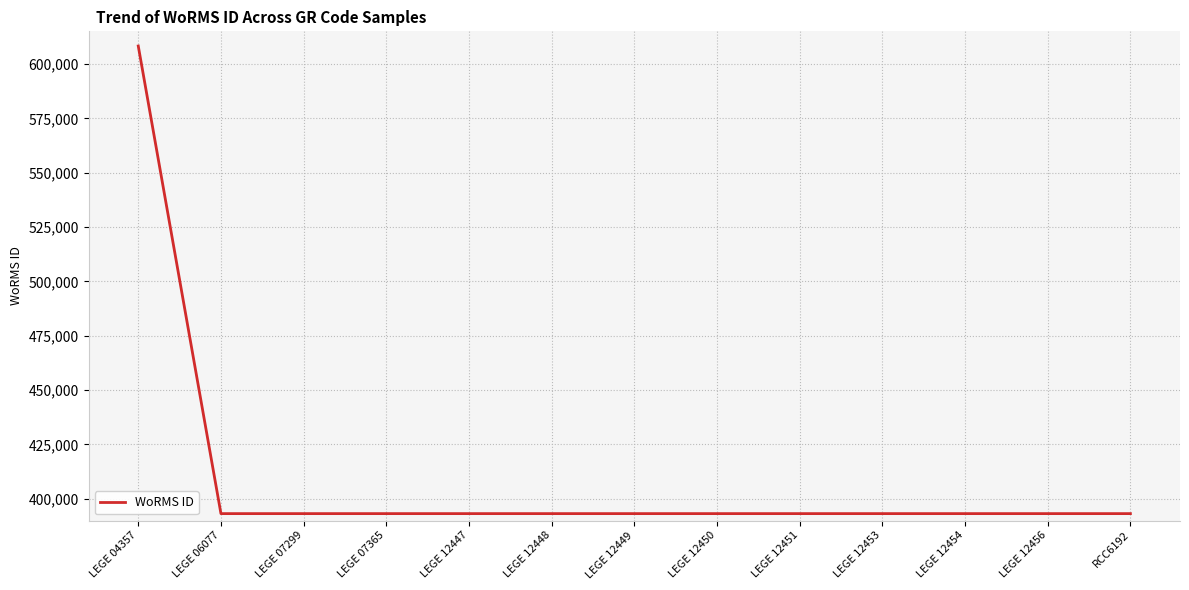

The value at LEGE 07365 is 393172. True or false?

True